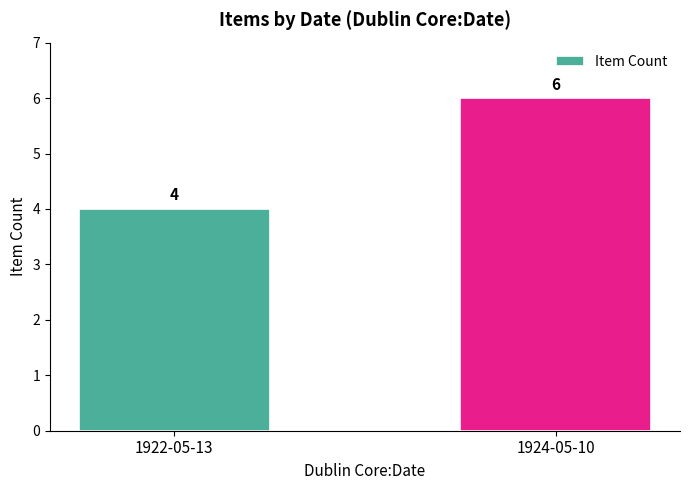

What is the label of the 1st bar from the right?

1924-05-10